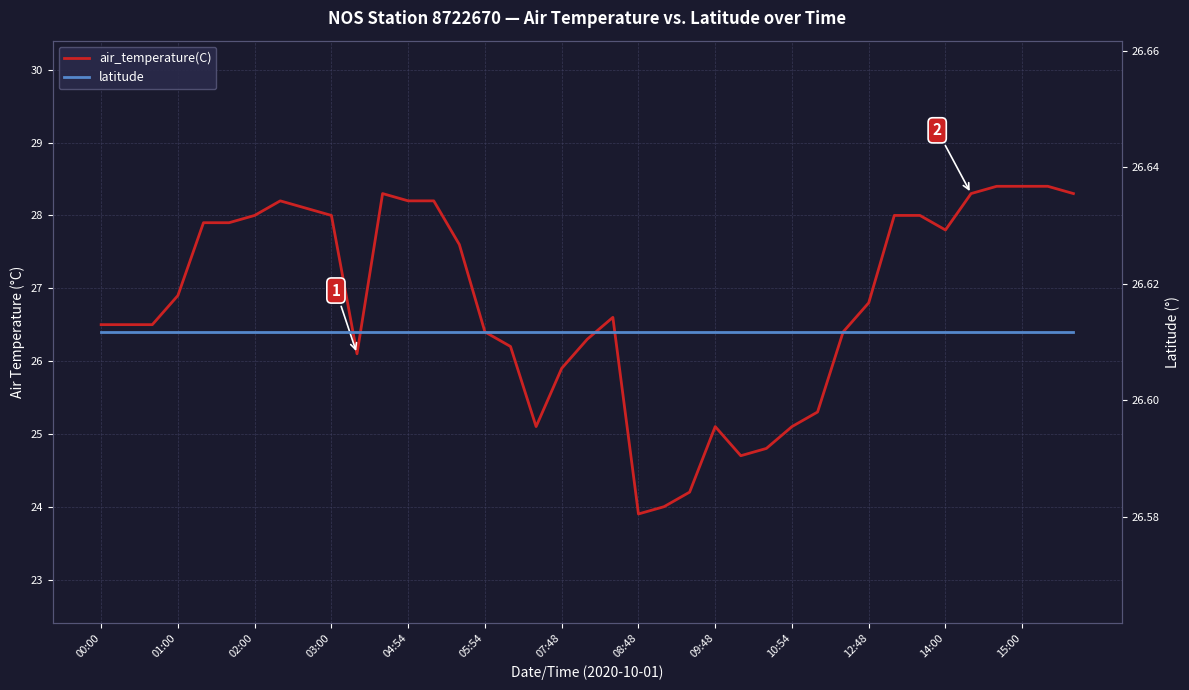

Which series ends up on top after the final intersection of latitude and air_temperature(C)?

air_temperature(C)